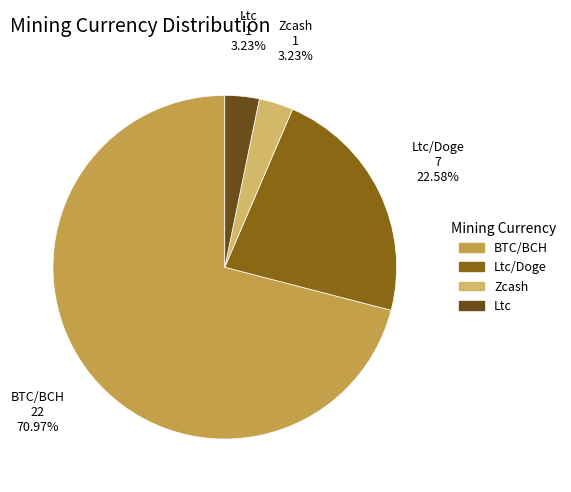

Which slice is the largest?

BTC/BCH